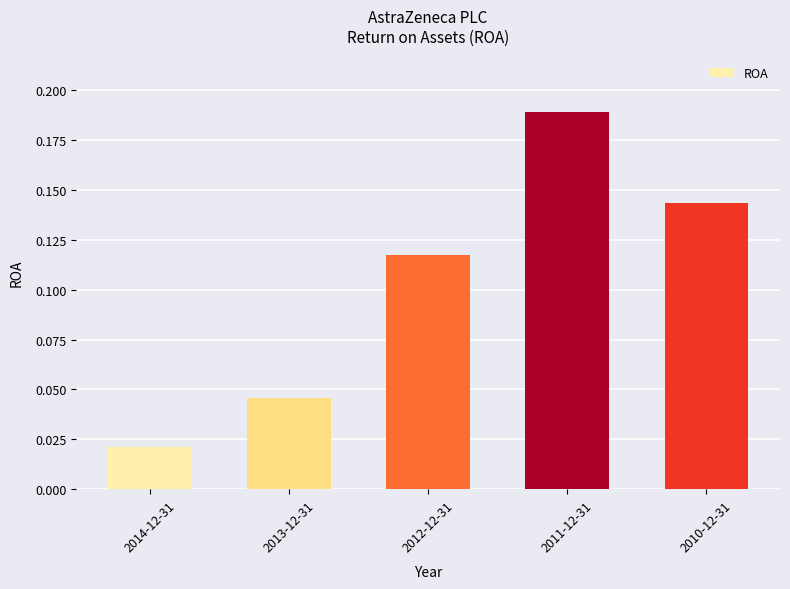

What position from the left is 2014-12-31?

1